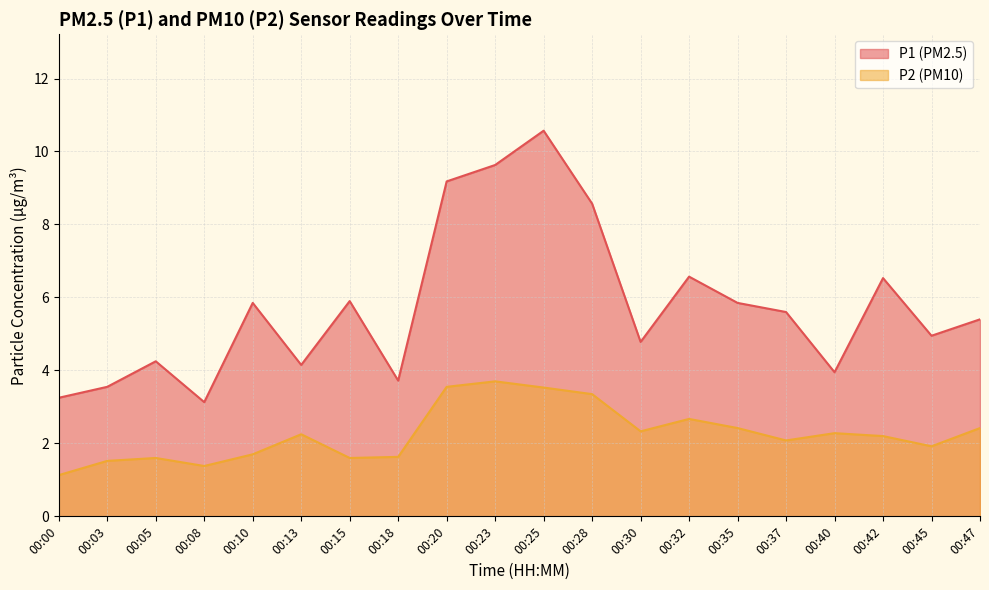

Which series changed the most between 00:08 and 00:45?

P1 (PM2.5)